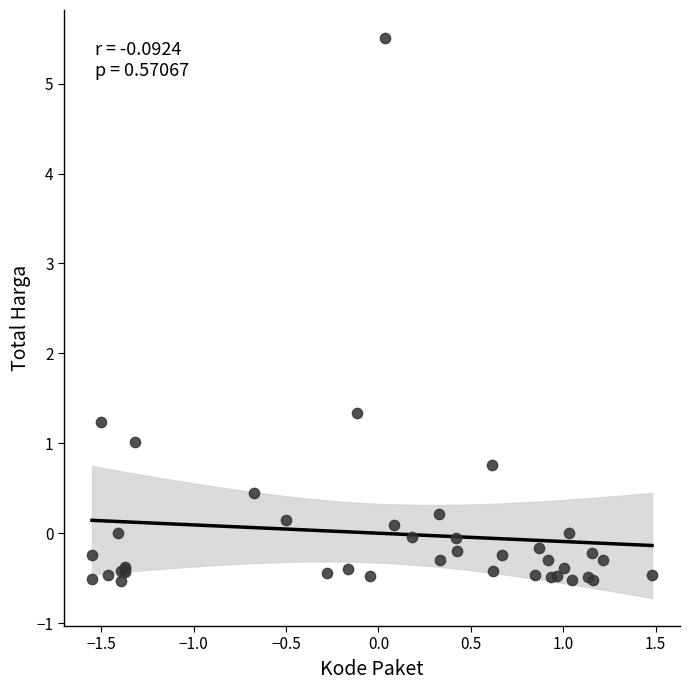

What Y value in the scatter plot is closest to 2?

1.3